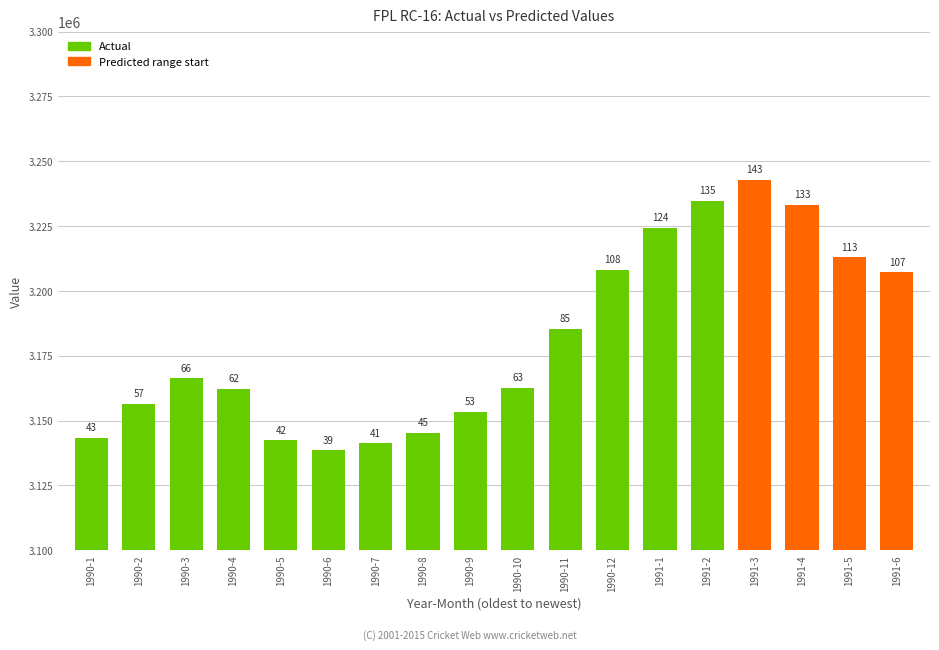

What is the value of the 4th bar from the left?

3162286